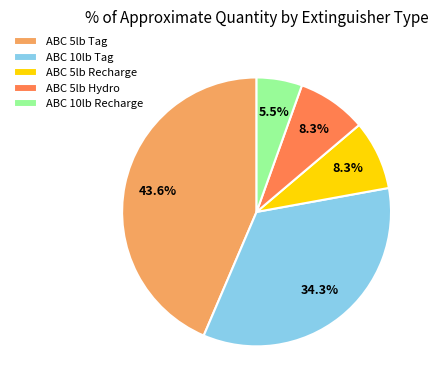

To the nearest percent, what is the difference between the largest and smallest slice percentages?

38%